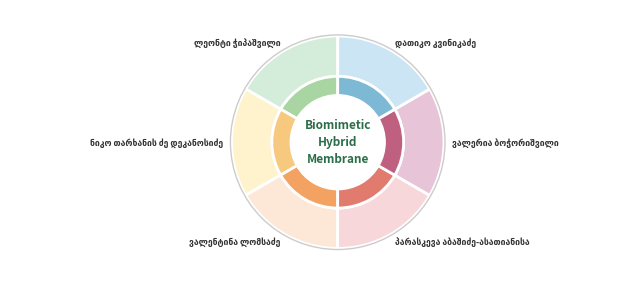

To the nearest percent, what percentage of the pie is დათიკო კვინიკაძე?

17%